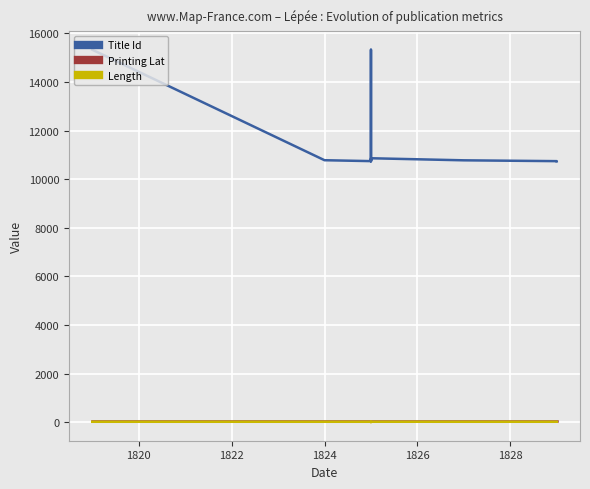

Between 1820 and 1824, which is larger?

1820